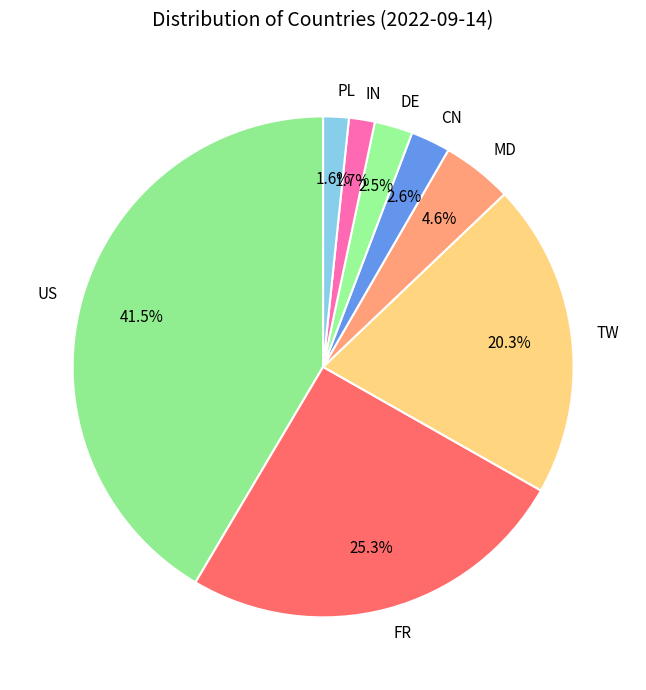

Count the number of slices in the pie.

8